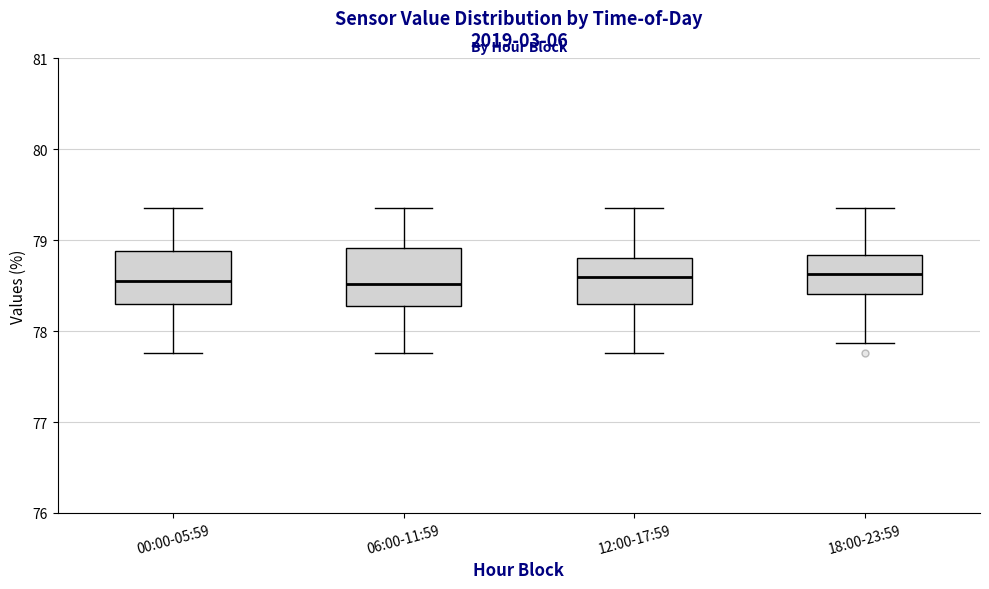

Reading left to right, transcribe this box plot: for each box, give where its median line is, the range the box spans, and where its two whiskers end, as read against the y-axis. The values are not printed on the chart, so give them approximately, as read against the axis.

00:00-05:59: median 78.6, box 78.3 to 78.9, whiskers 77.8 to 79.4
06:00-11:59: median 78.5, box 78.3 to 78.9, whiskers 77.8 to 79.4
12:00-17:59: median 78.6, box 78.3 to 78.8, whiskers 77.8 to 79.4
18:00-23:59: median 78.6, box 78.4 to 78.8, whiskers 77.9 to 79.4